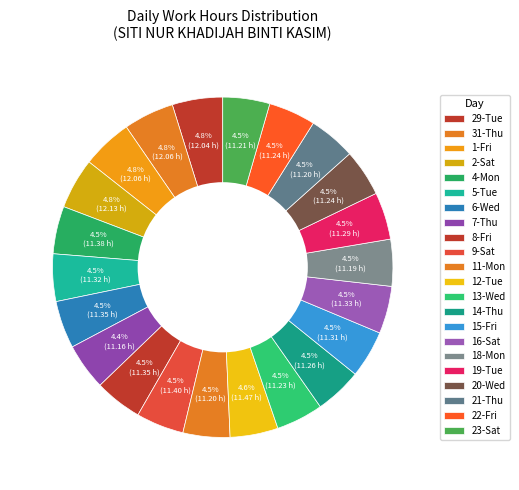

How many slices are in this pie chart?

22